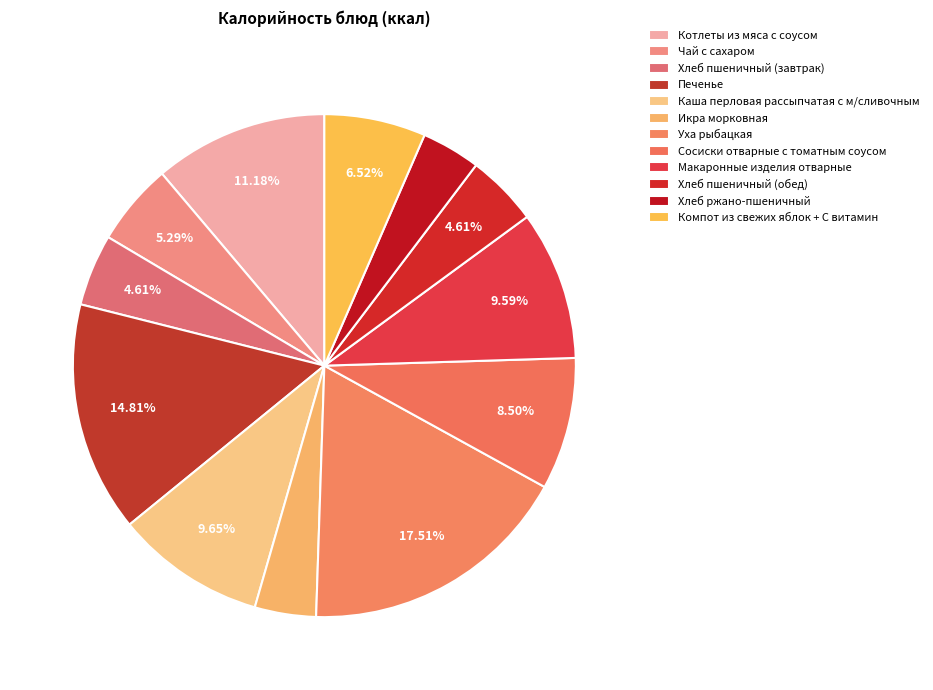

Rank the categories by value from highest to lowest.

Уха рыбацкая, Печенье, Котлеты из мяса с соусом, Каша перловая рассыпчатая с м/сливочным, Макаронные изделия отварные, Сосиски отварные с томатным соусом, Компот из свежих яблок + С витамин, Чай с сахаром, Хлеб пшеничный (завтрак), Хлеб пшеничный (обед), Икра морковная, Хлеб ржано-пшеничный